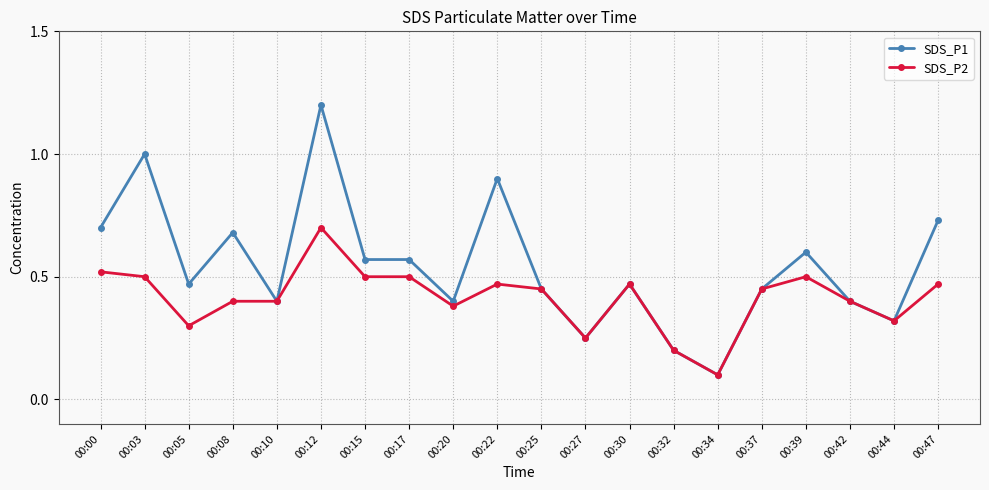

The value of SDS_P2 at 00:27 is 0.2. True or false?

True